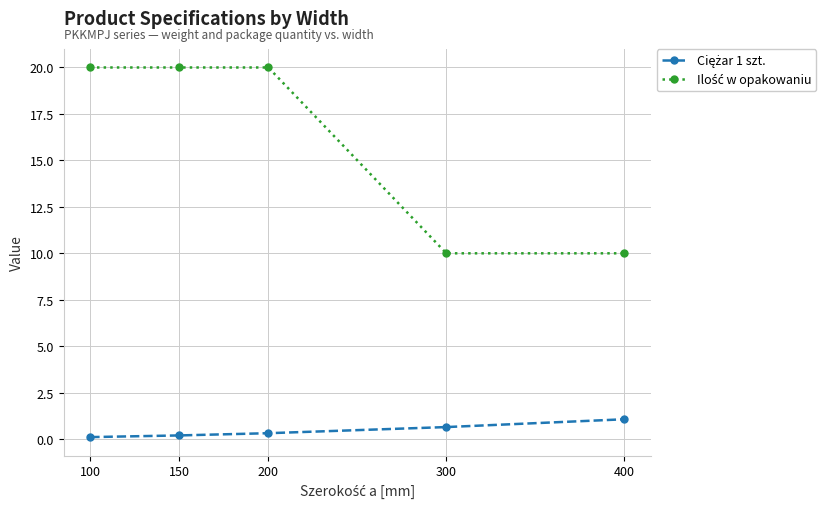

At how many categories does at least one series exceed 17?

3